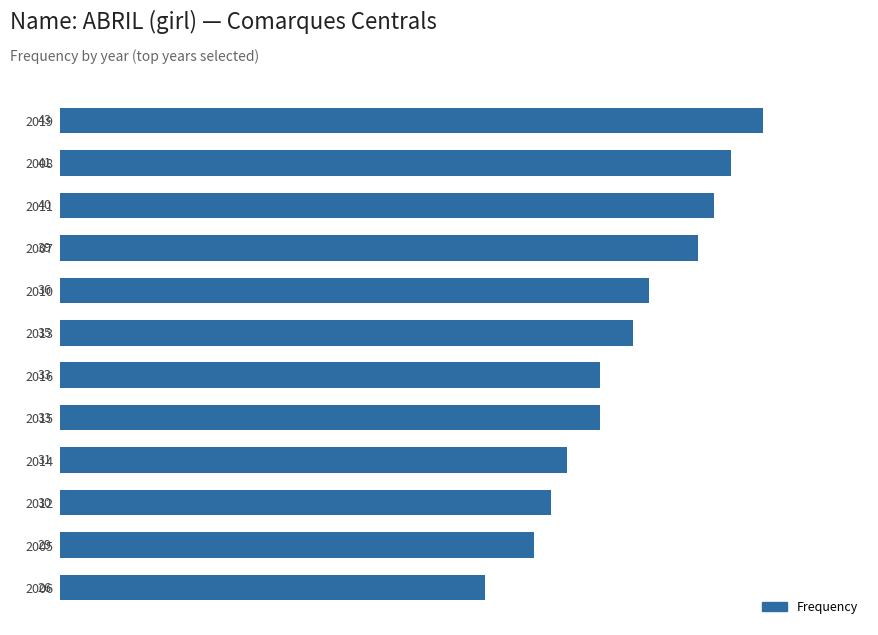

What is the minimum value shown in the chart?

26